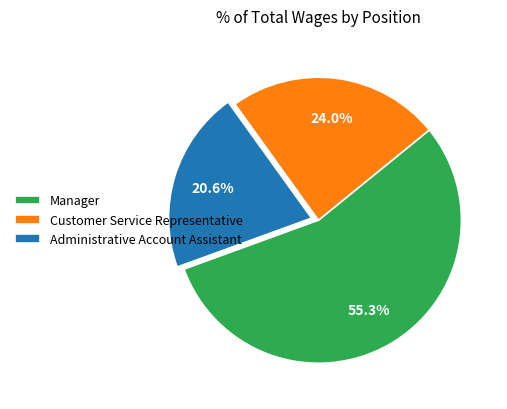

Is there a majority slice in this chart?

Yes